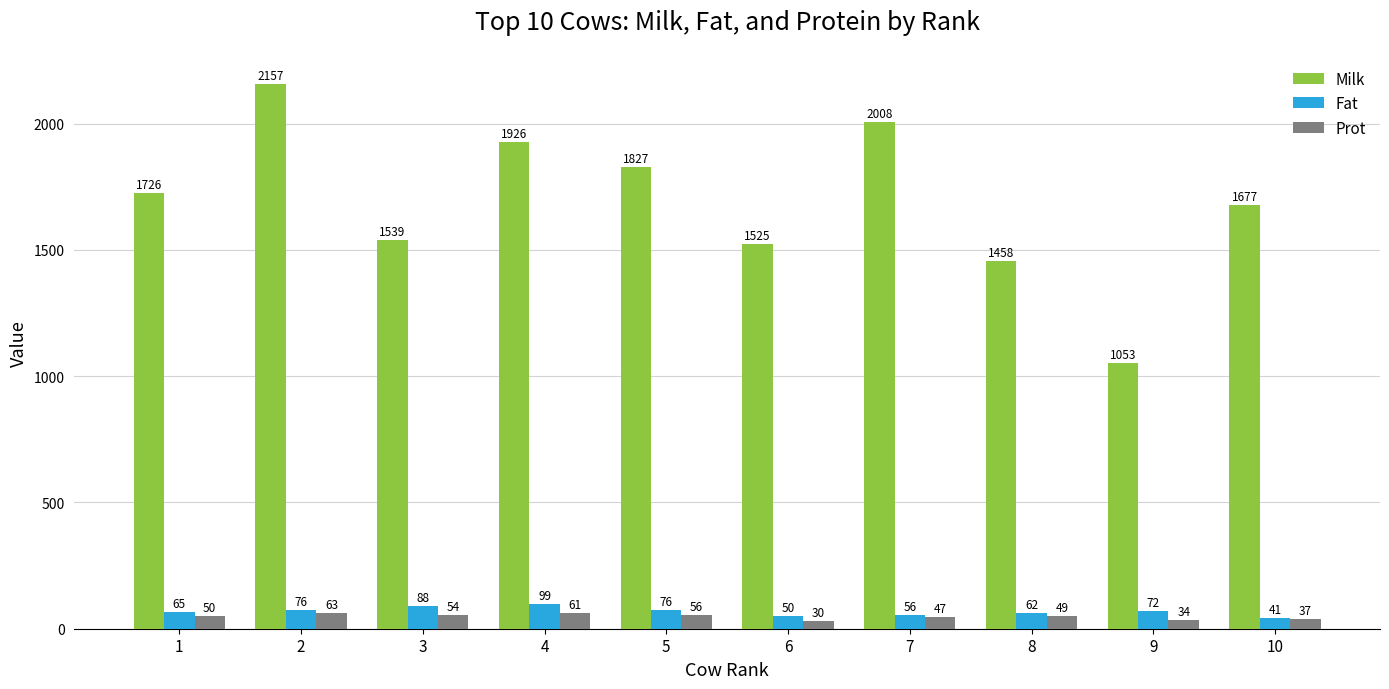

What is the greatest value displayed?

2157